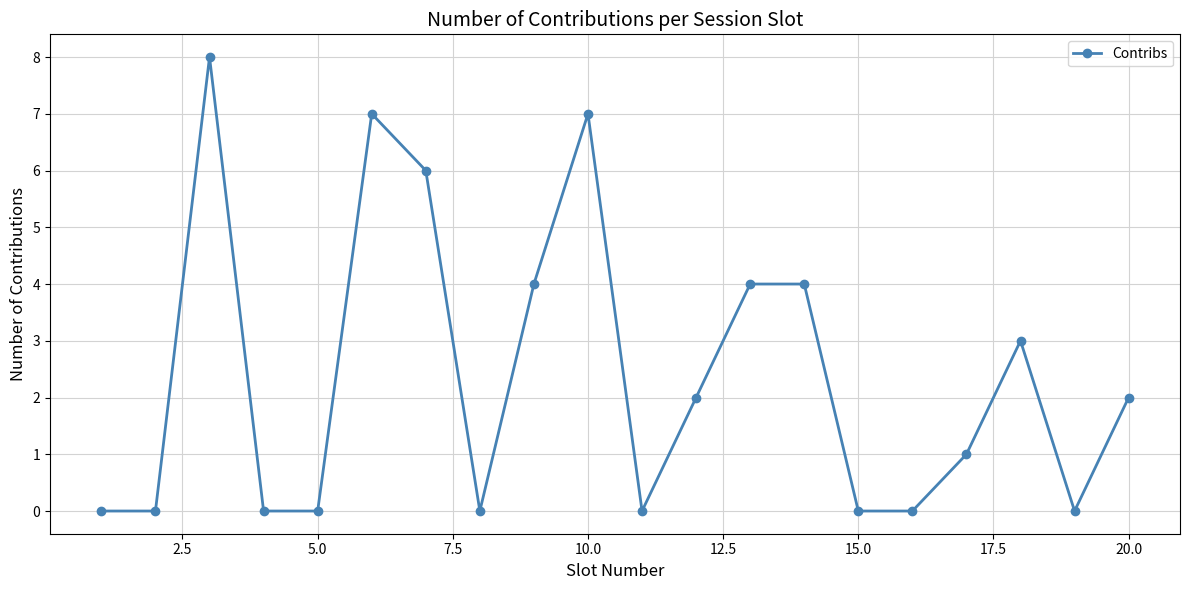

What is the difference between the maximum and minimum values?

8